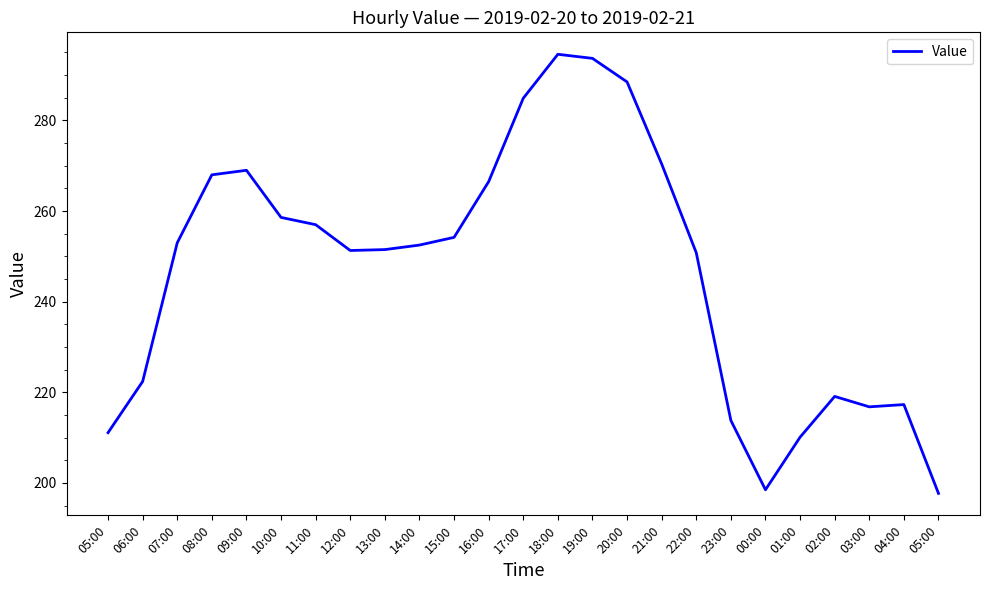

How many lines are shown in the chart?

1